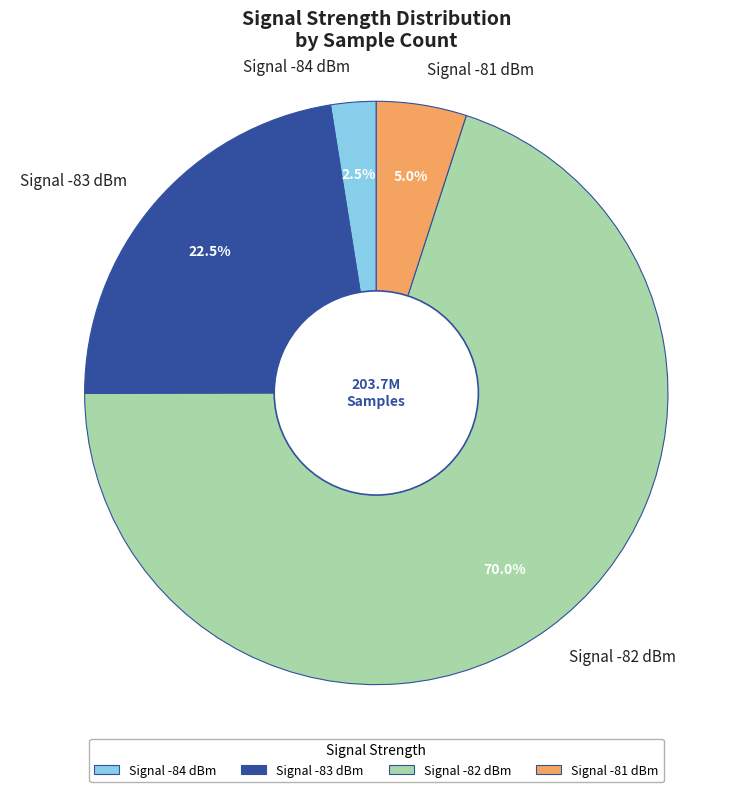

Between Signal -82 dBm and Signal -81 dBm, which is larger?

Signal -82 dBm